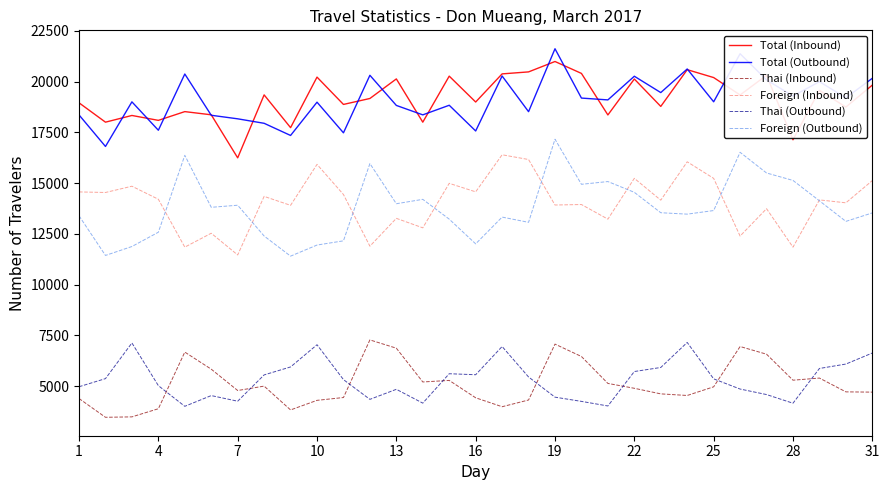

True or false: Foreign (Outbound) and Total (Inbound) cross at least once.

False